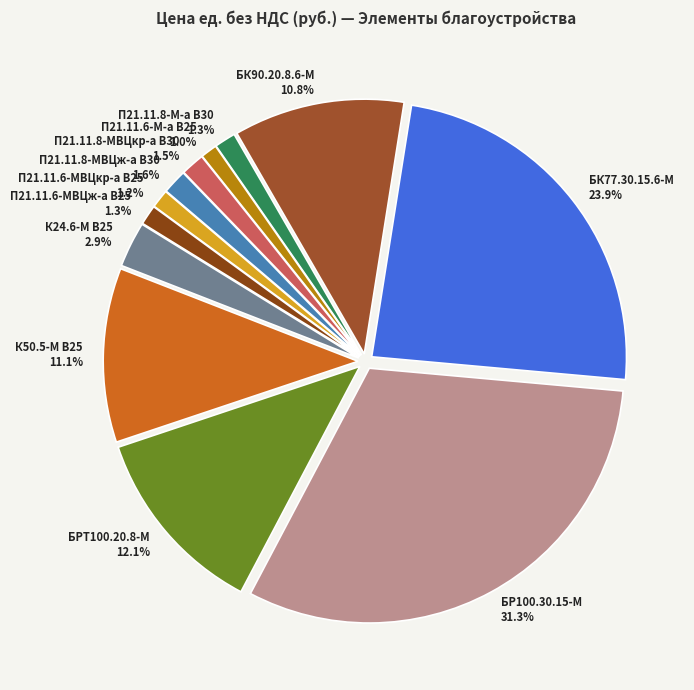

Count the number of slices in the pie.

12